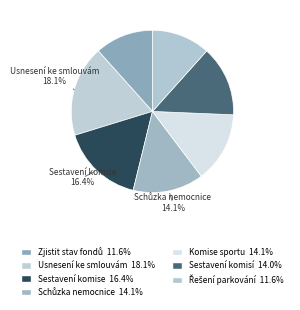

How many slices are in this pie chart?

7